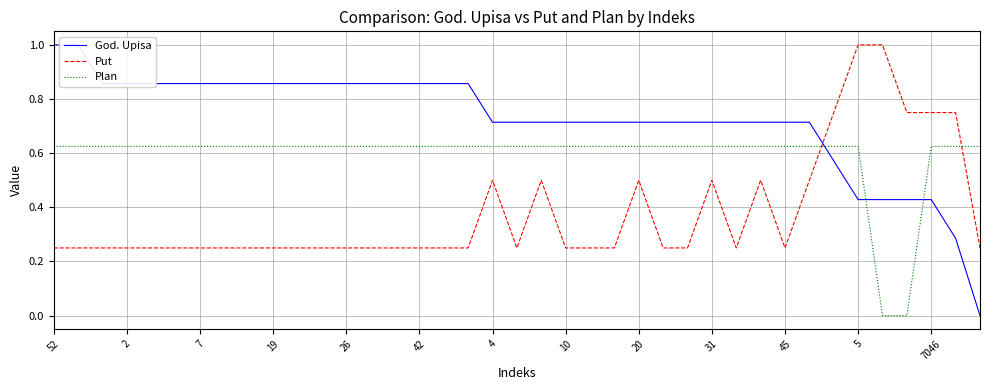

At how many categories does at least one series exceed 0?

39